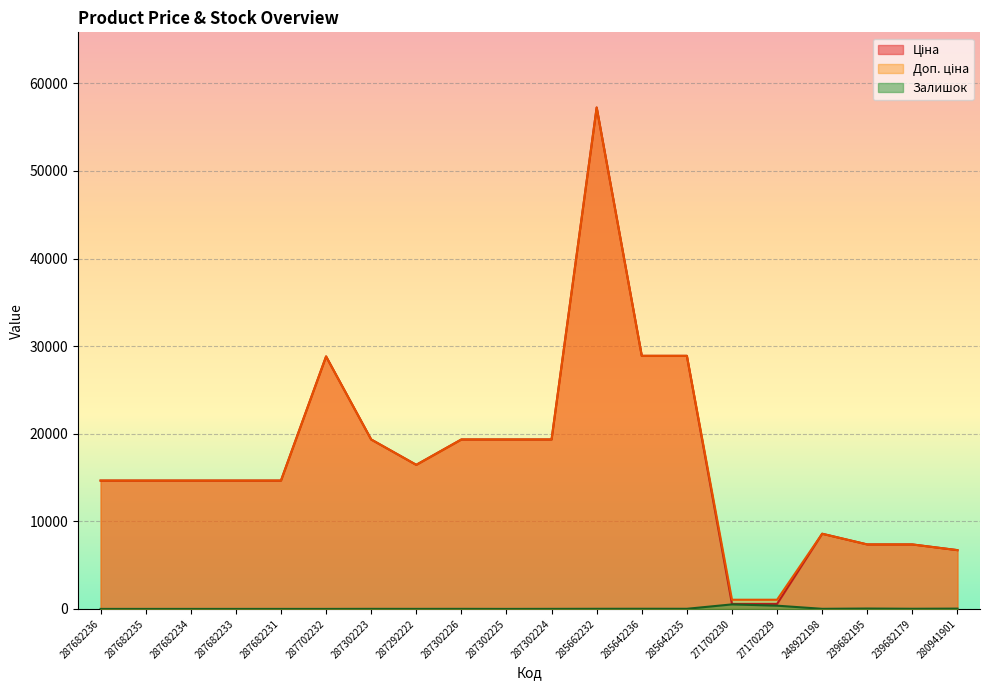

What is the highest value of the Ціна series?

57235.5